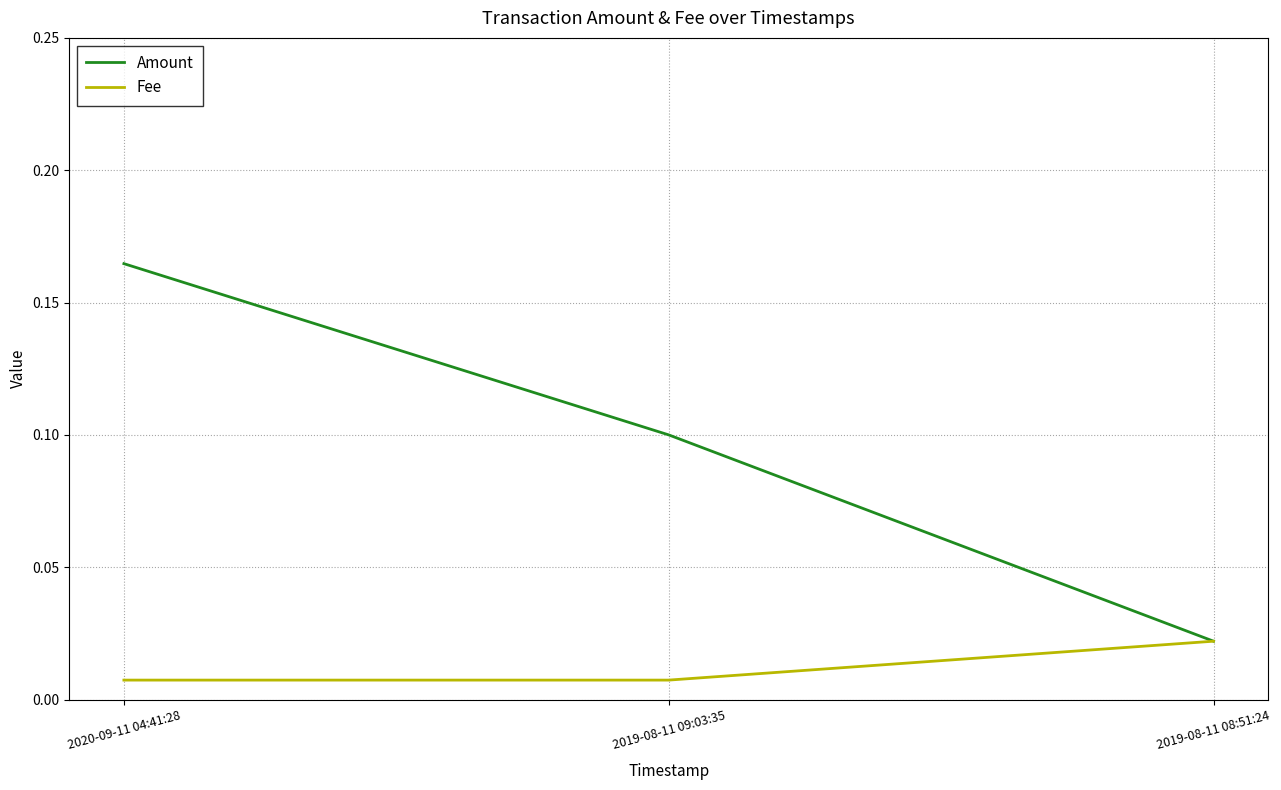

True or false: Amount has a value of 0.1 at 2019-08-11 09:03:35.

True